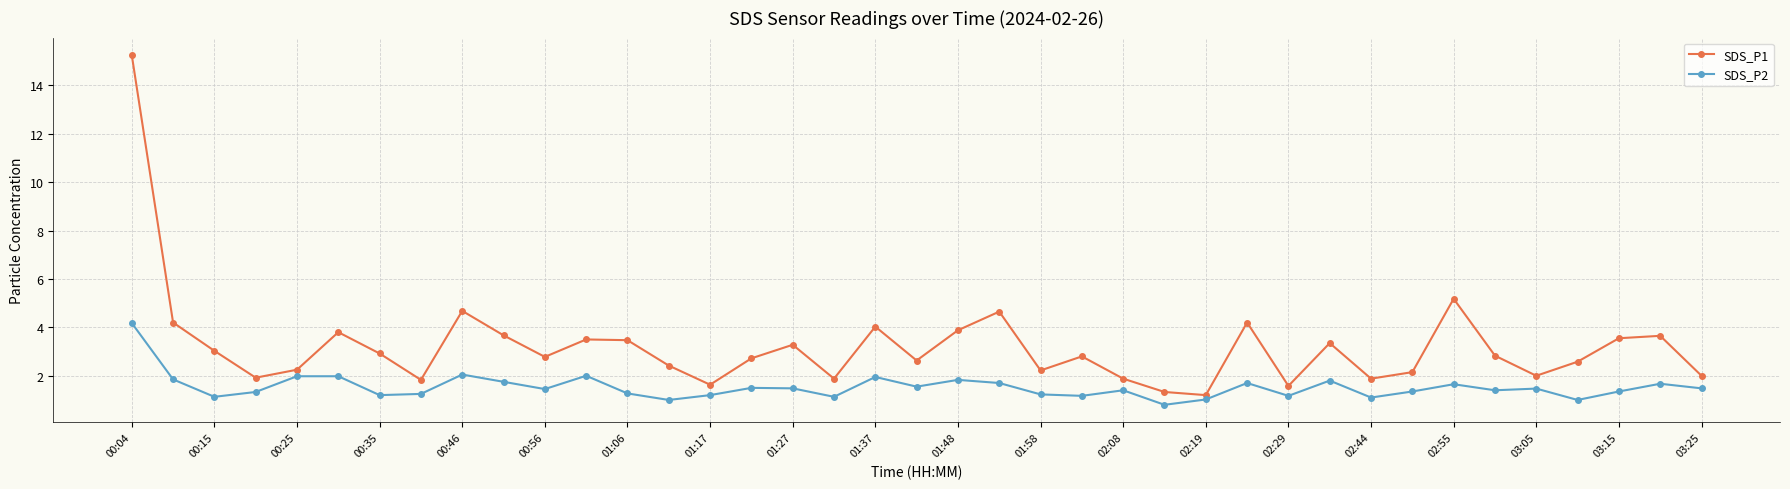

What is the average value of the SDS_P2 series?

1.5